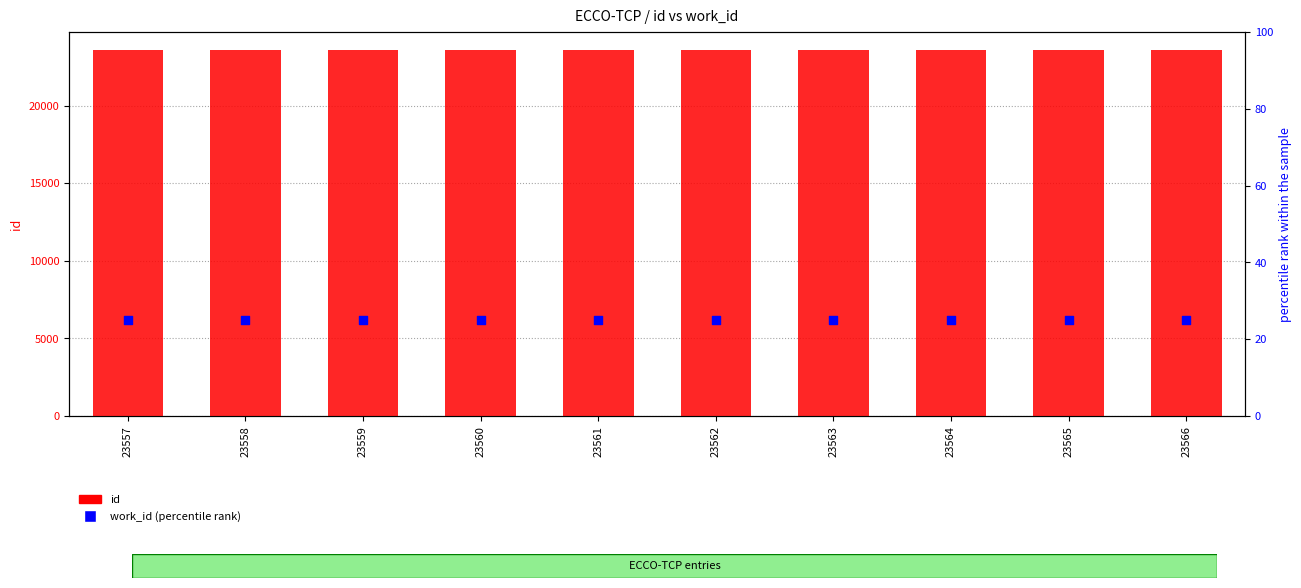

What are all the series names shown in the legend?

id, work_id (percentile rank)